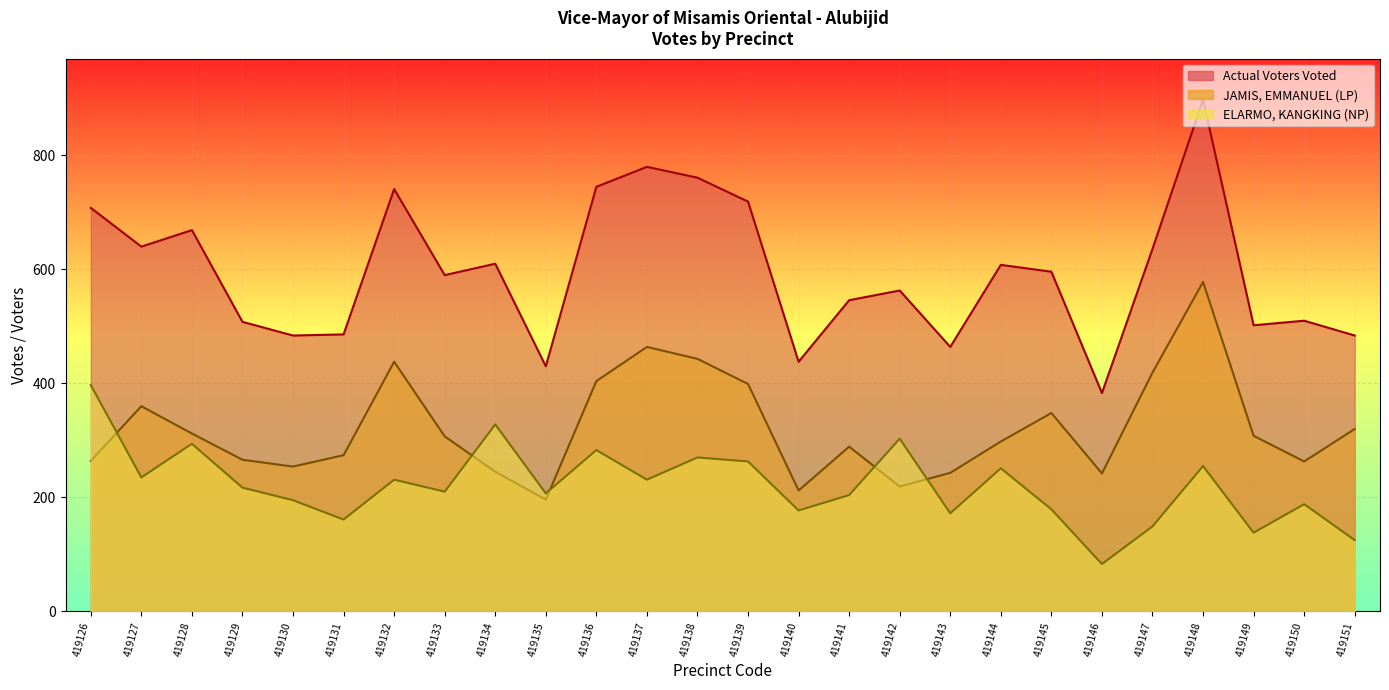

What is the difference between the ELARMO, KANGKING (NP) values at 419139 and 419147?

114